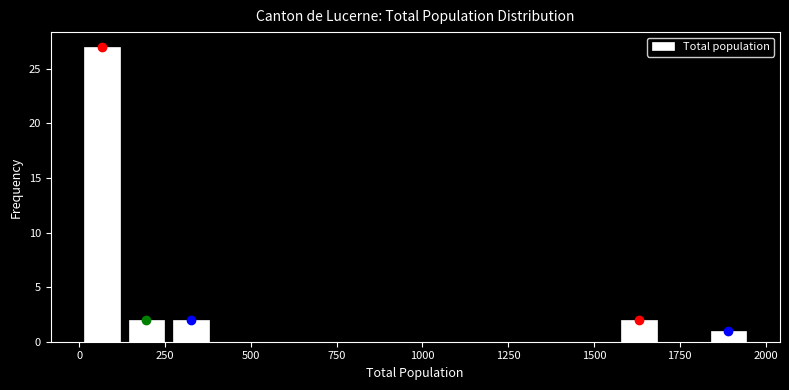

Around what value on the x-axis is the tallest bar? Give the approximate position of its centre, as read against the axis.

50